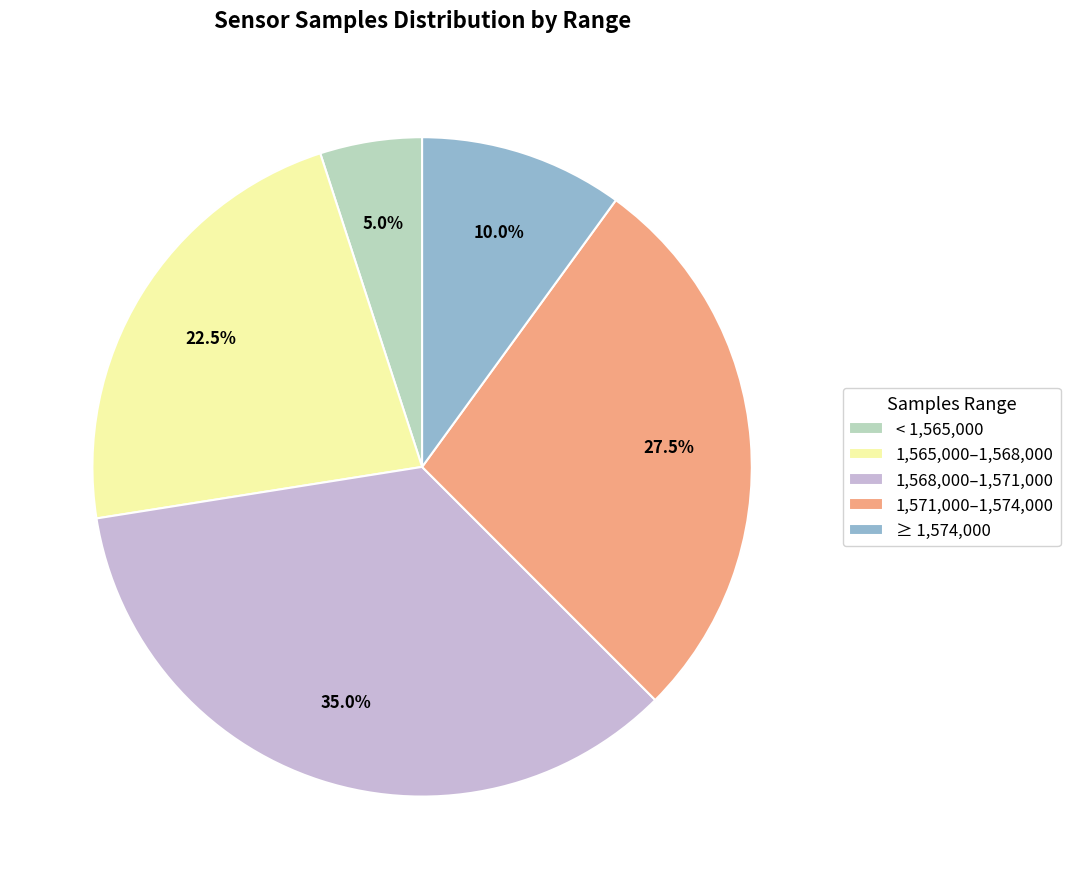

Approximately how many times larger is the value at 1,568,000–1,571,000 compared to 1,571,000–1,574,000?

1.3